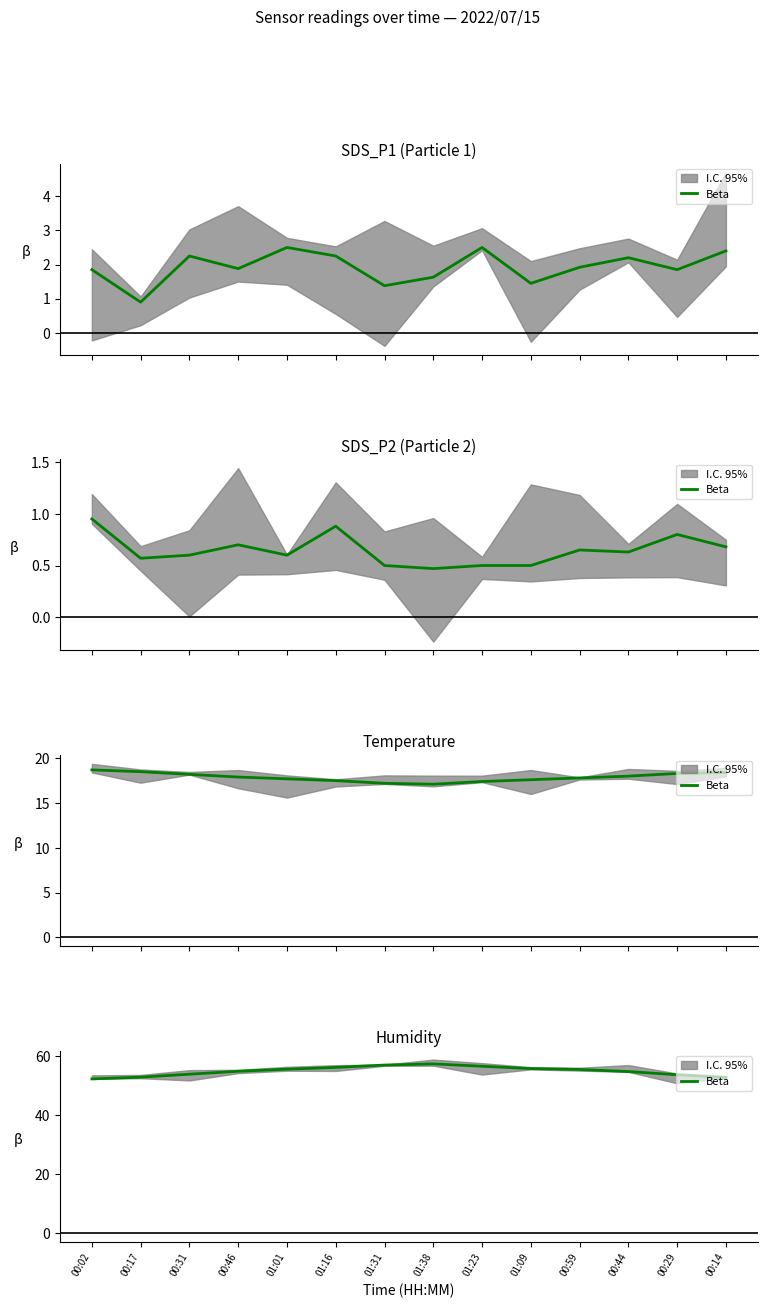

Rank the categories by value from highest to lowest.

01:38, 01:31, 01:23, 01:16, 01:09, 01:01, 00:59, 00:46, 00:44, 00:31, 00:29, 00:17, 00:14, 00:02